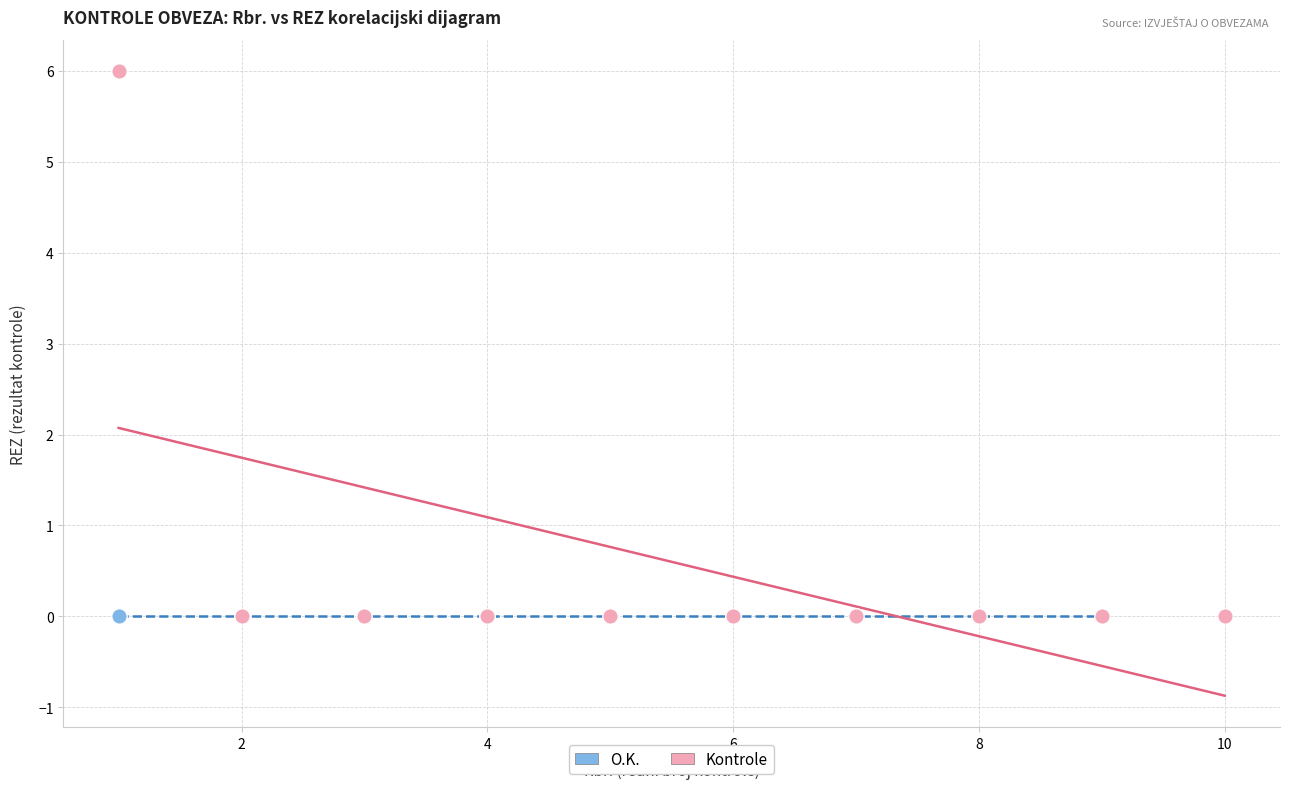

Which series reaches the maximum Y coordinate?

Kontrole